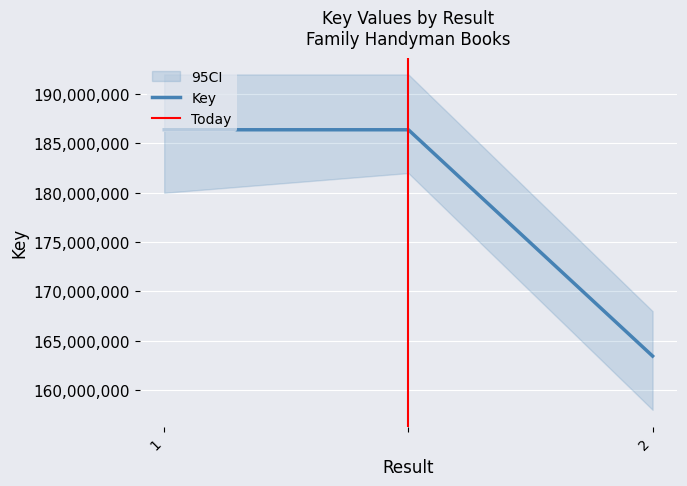

Rank the categories by value from highest to lowest.

1, , 2